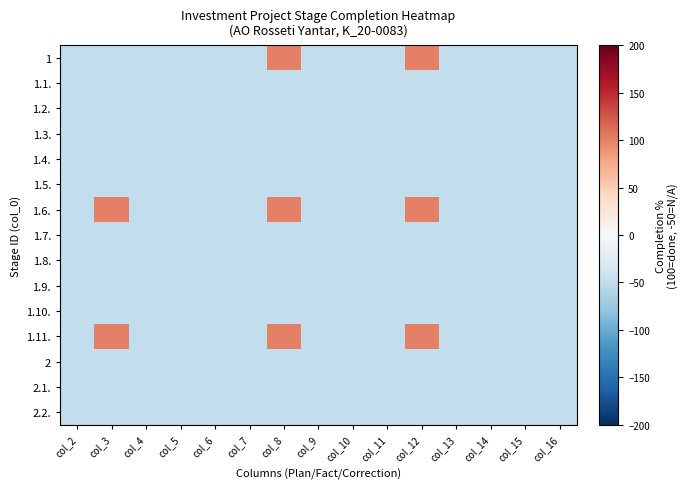

At how many categories does at least one series exceed 66?

3